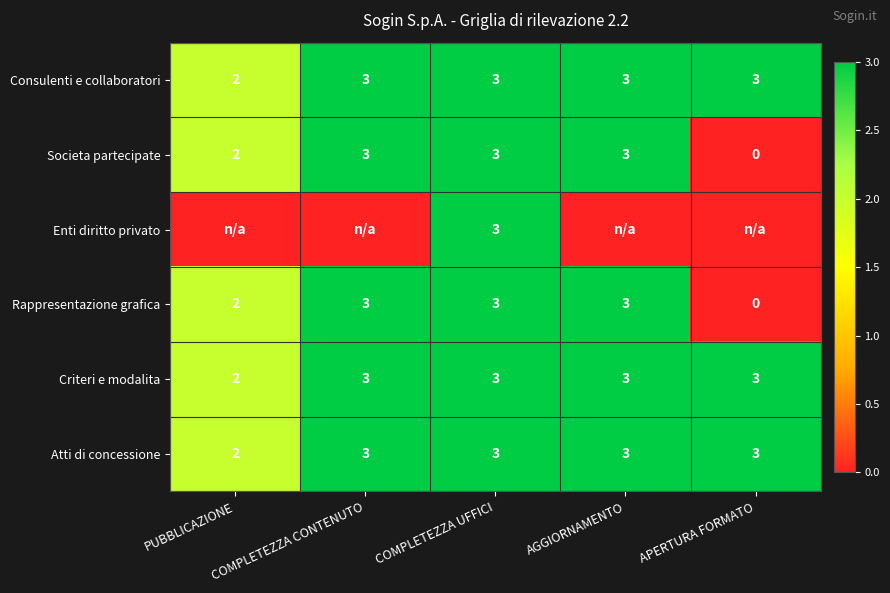

What is the difference between the maximum and minimum values in the Rappresentazione grafica series?

3